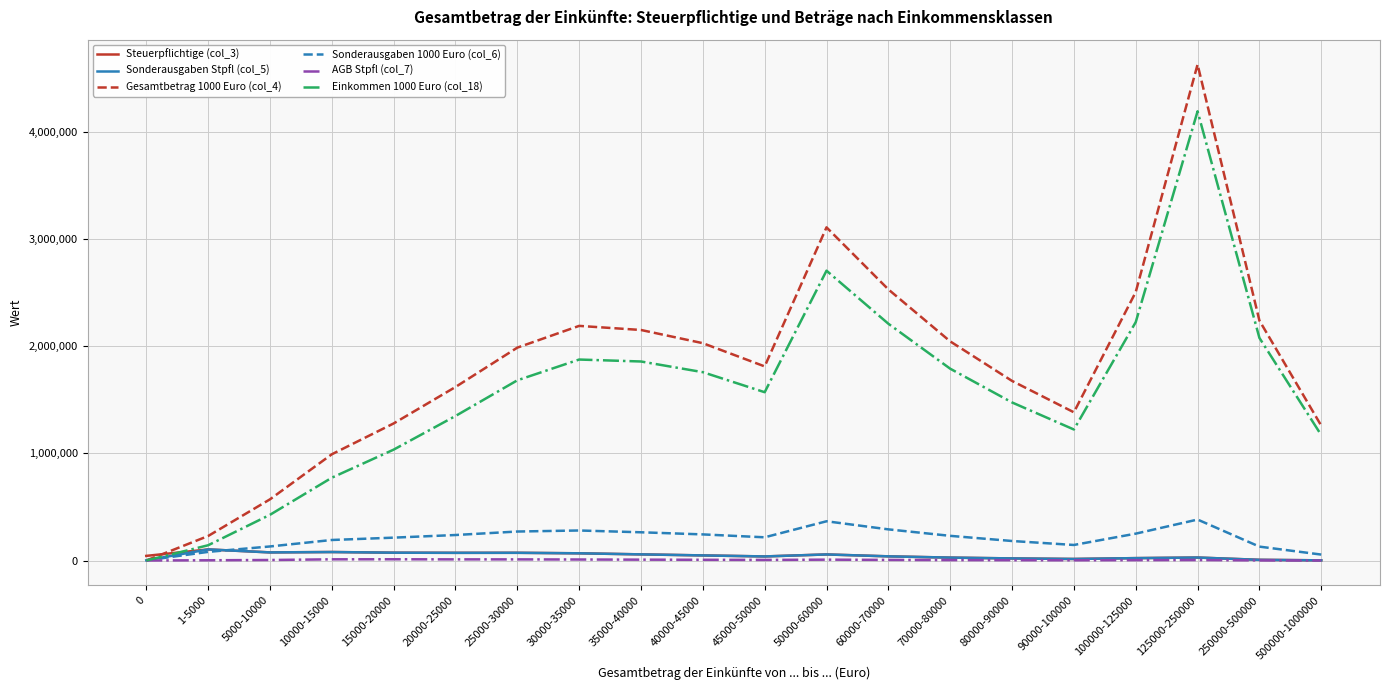

What position from the right is 50000-60000?

9